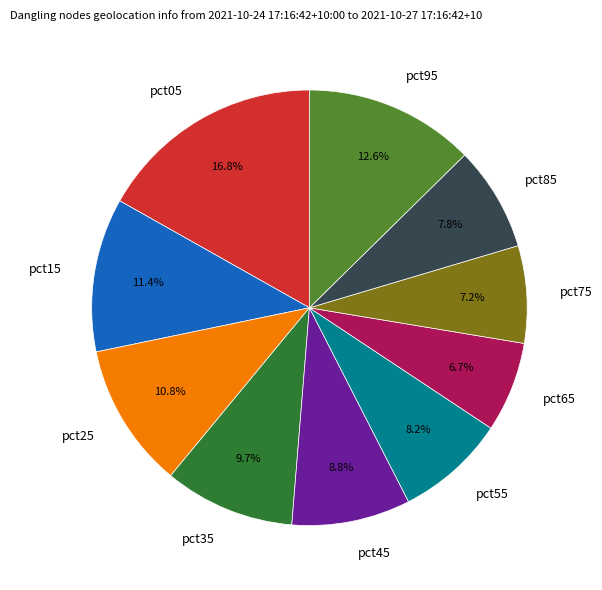

Does any single category account for the majority?

No